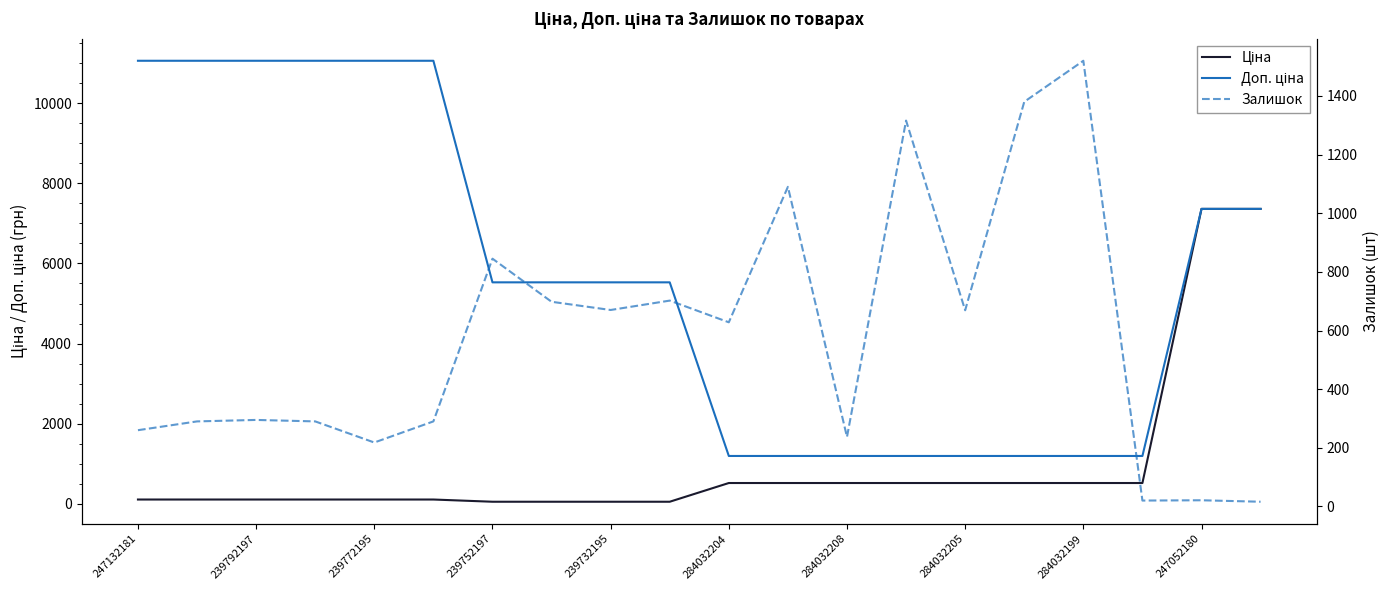

True or false: Доп. ціна and Ціна intersect in this chart.

False